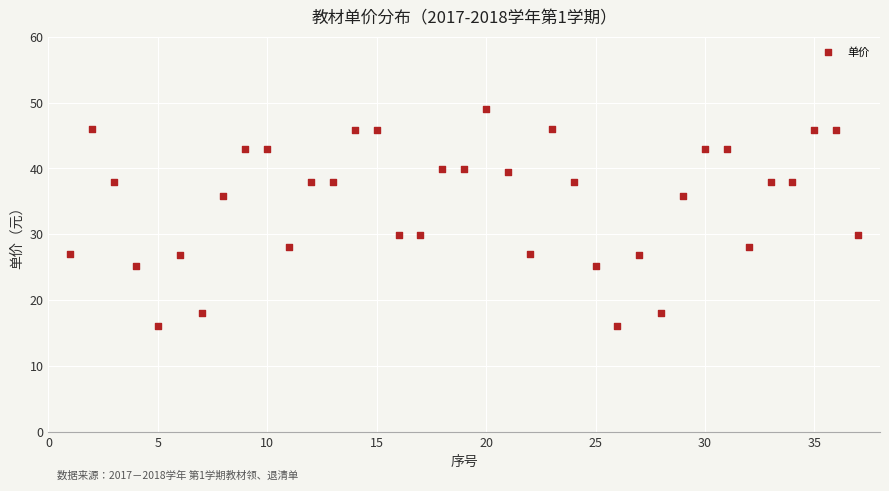

What is the range of Y values (max minus min)?

33.0